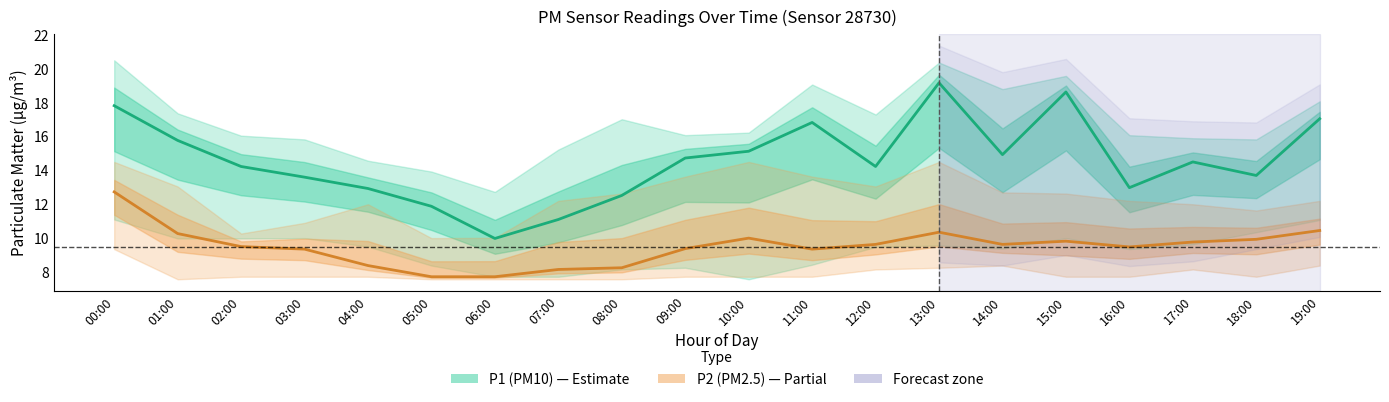

At how many categories does at least one series exceed 14?

12